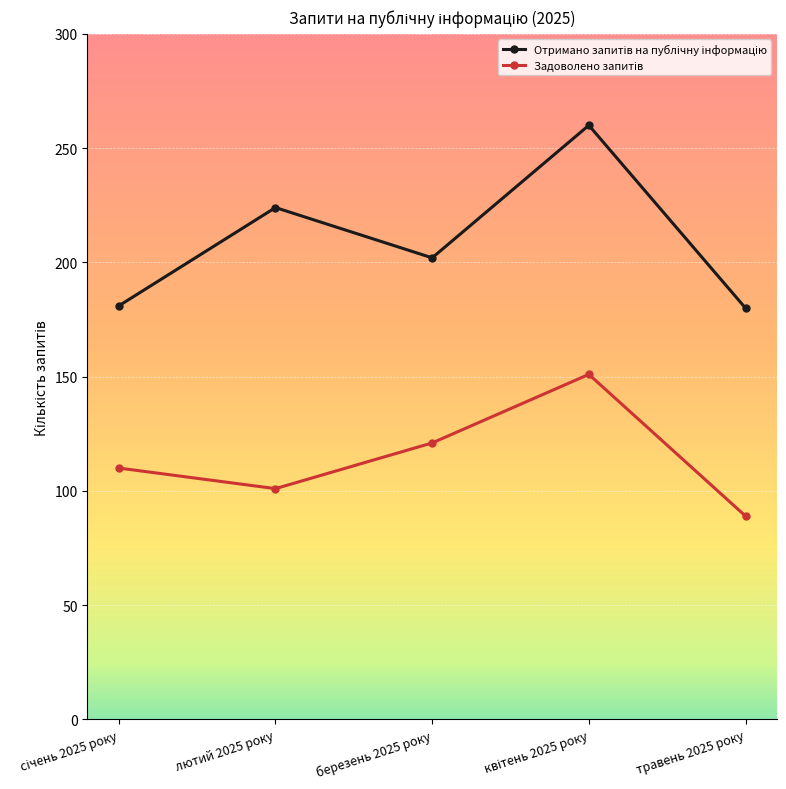

What is the label of the 4th point from the right?

лютий 2025 року